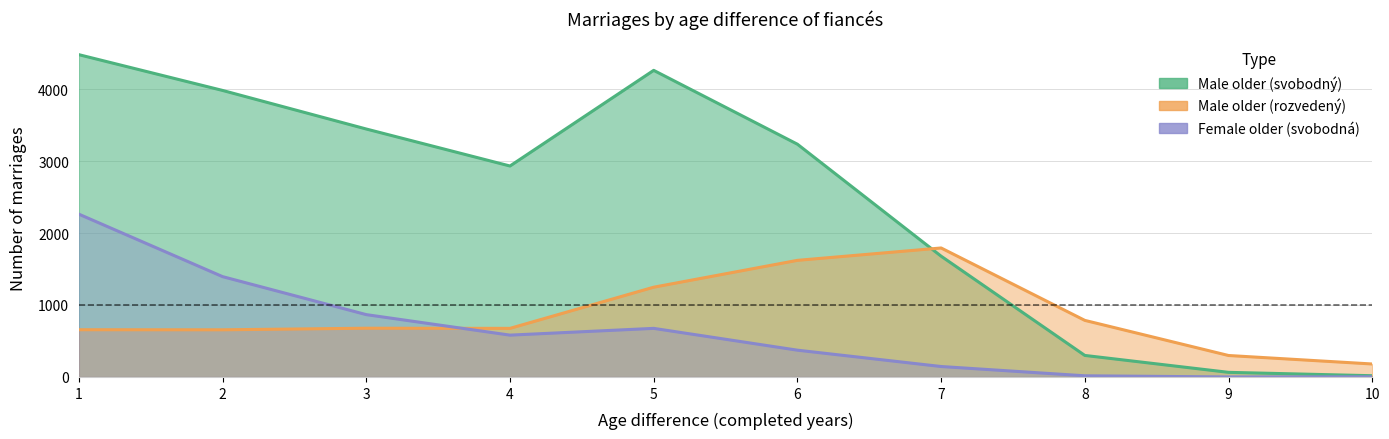

Which category has the lowest value in the Male older (rozvedený) series?

10